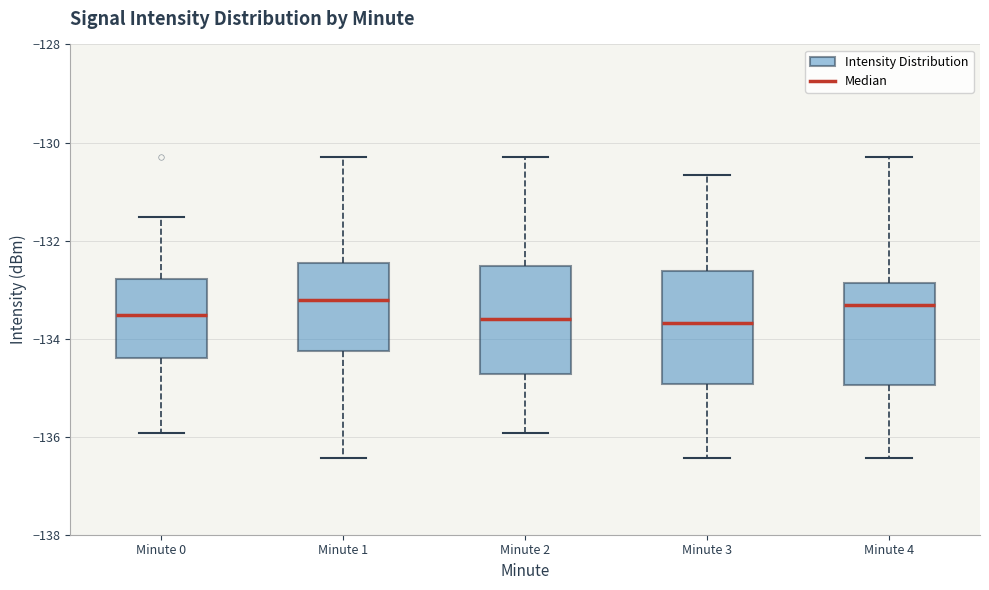

Where is the lower edge of the box for Minute 4 on the y-axis? The values are not printed on the chart, so give them approximately, as read against the axis.

-135.0